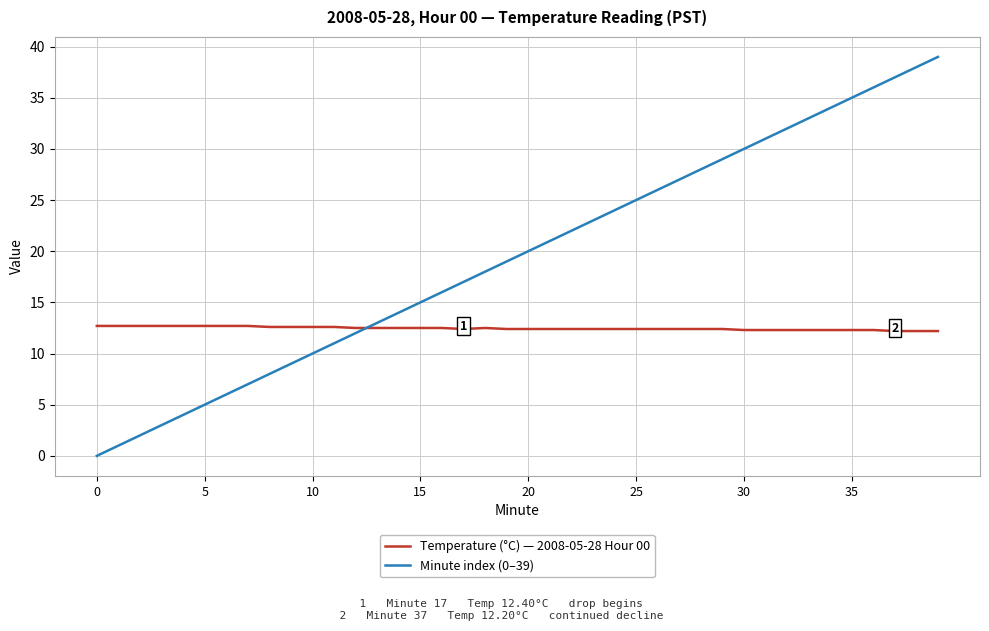

What are all the series names shown in the legend?

Temperature (°C) — 2008-05-28 Hour 00, Minute index (0–39)